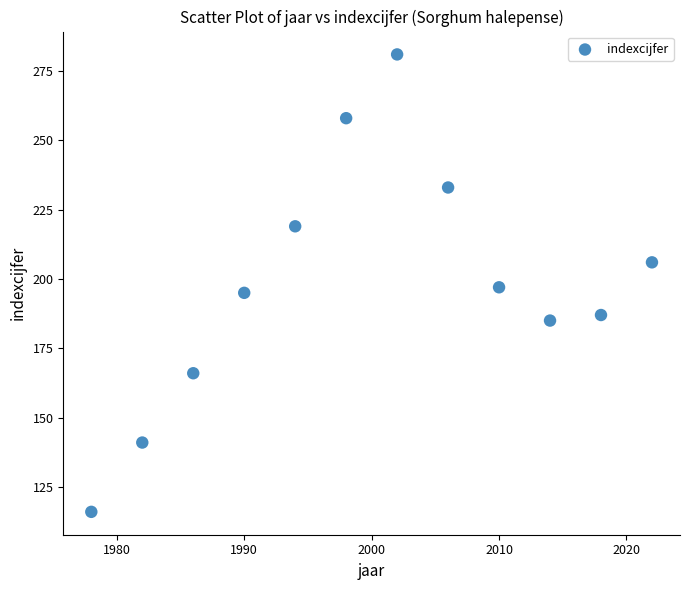

What is the range of Y values (max minus min)?

165